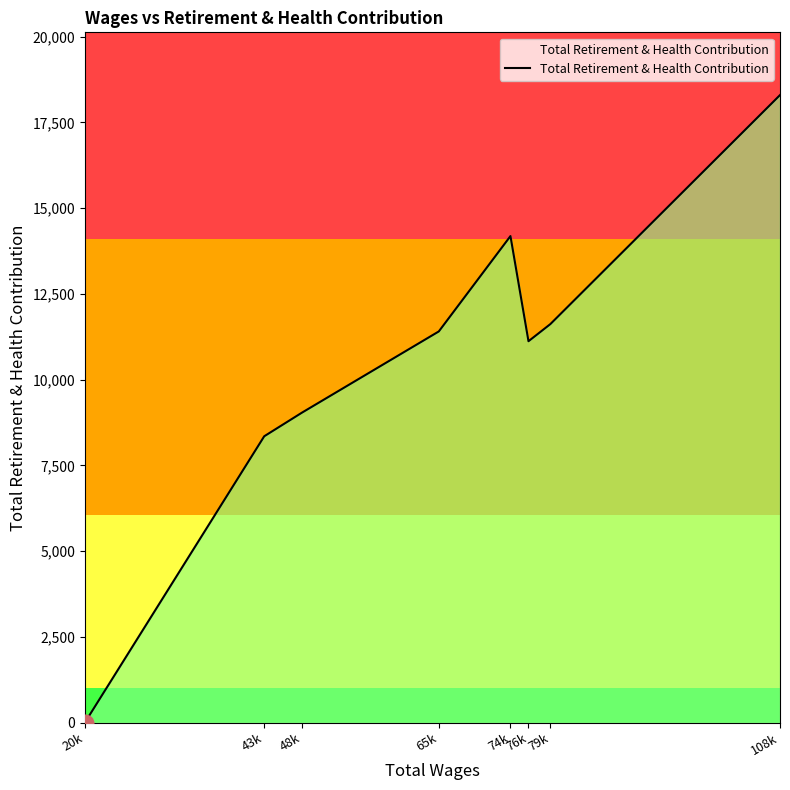

True or false: there are more than 2 points higher than both neighbors.

False